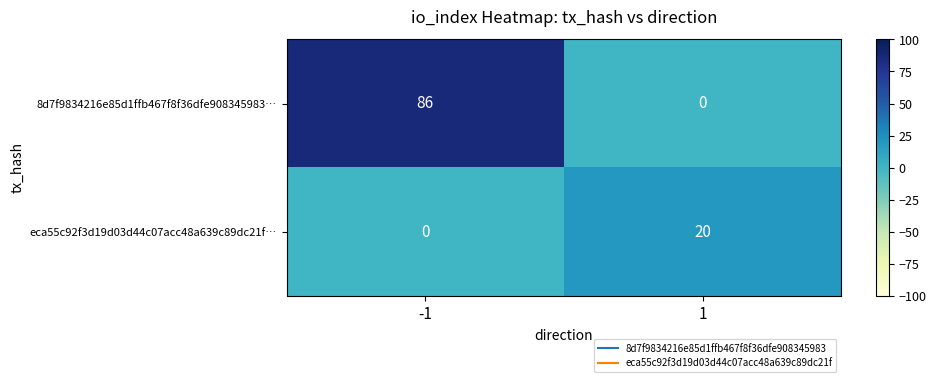

What is the difference between the highest and lowest values at -1?

86